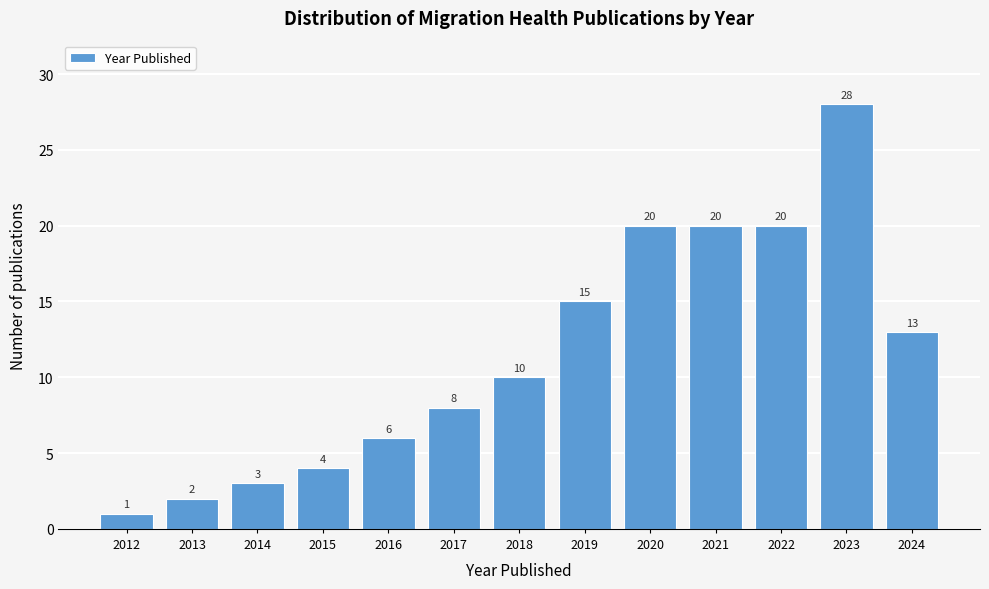

Reading right to left, what are all the values shown in this chart?

2024=13	2023=28	2022=20	2021=20	2020=20	2019=15	2018=10	2017=8	2016=6	2015=4	2014=3	2013=2	2012=1